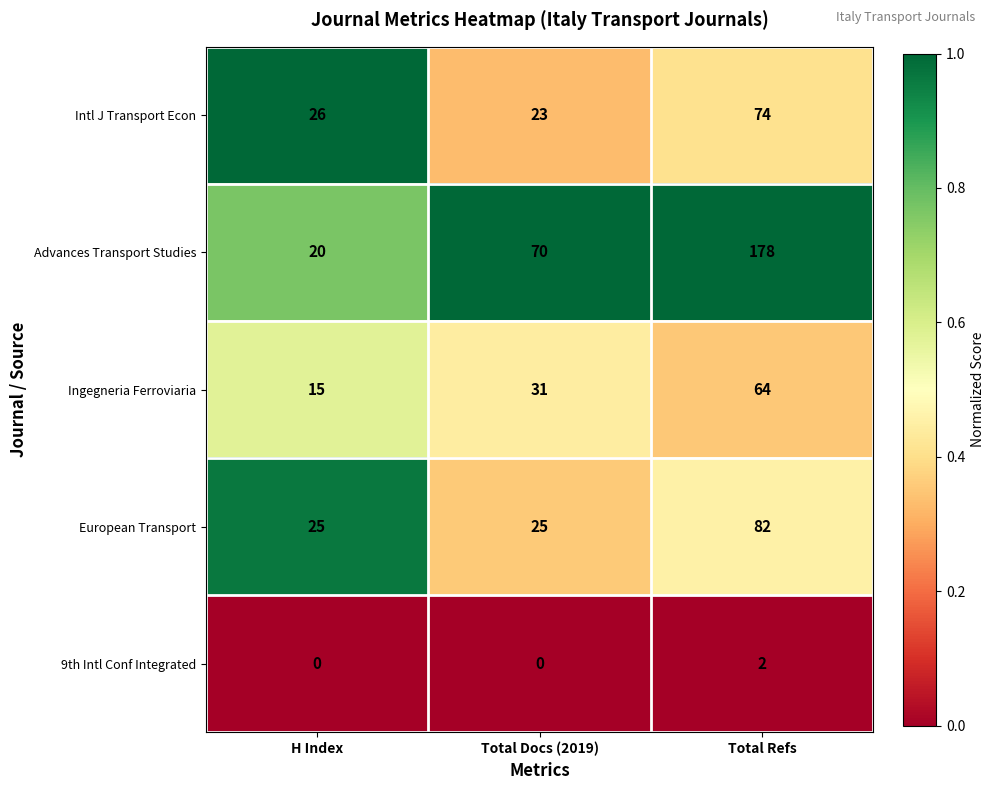

Count the European Transport values in the range 25 to 82.

3